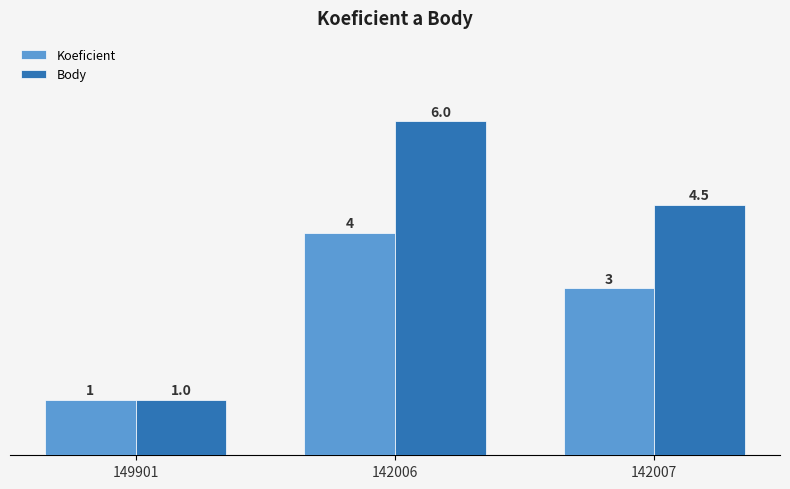

Where is Body nearest to the value 3?

142007